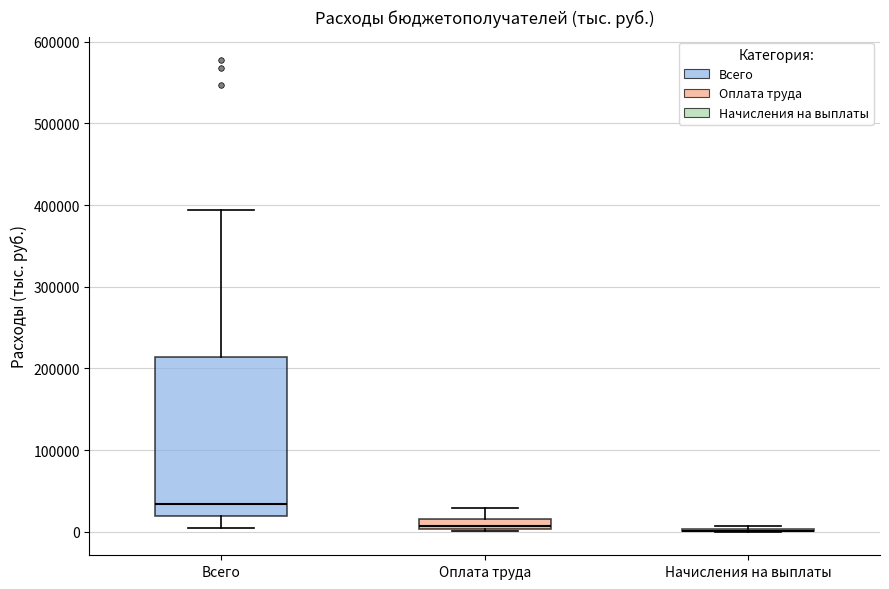

Which box is the tallest, from its lower edge to its upper edge?

Всего